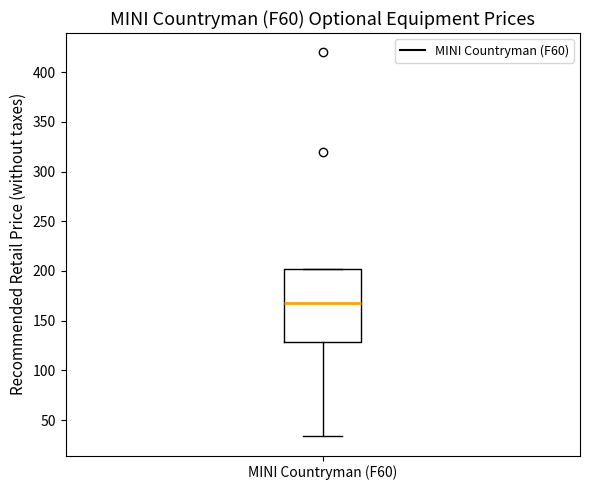

Read this box plot against the y-axis: the position of the median line, the range covered by the box, and the ends of both whiskers. The values are not printed on the chart, so give them approximately, as read against the axis.

median 170, box 130 to 200, whiskers 35 to 200